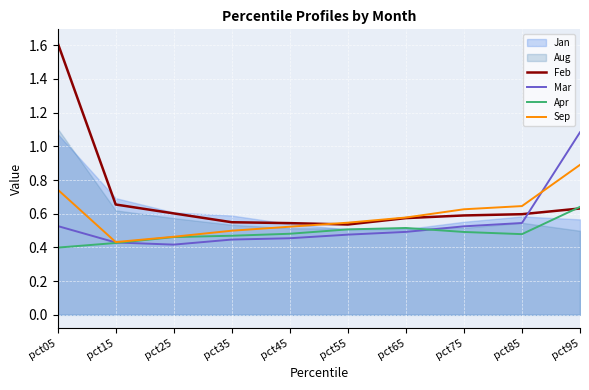

What is the sum of the Sep values at pct45 and pct15?

1.0